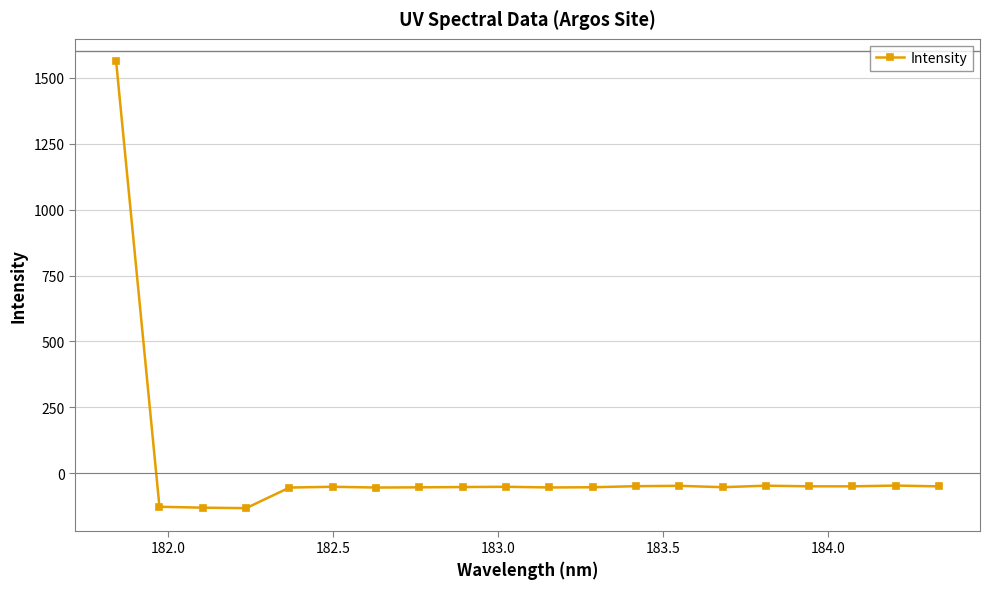

True or false: the data has more than 0 interior local peaks.

True